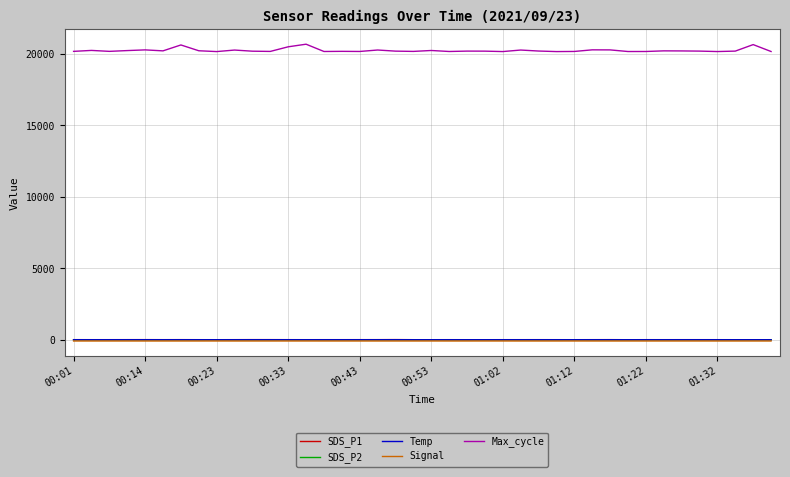

Which series has the widest spread of values?

Max_cycle